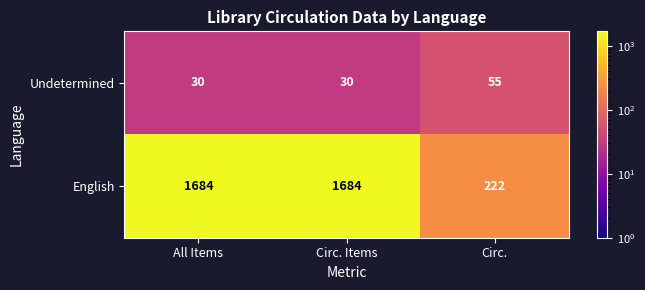

How many series are shown in this chart?

2